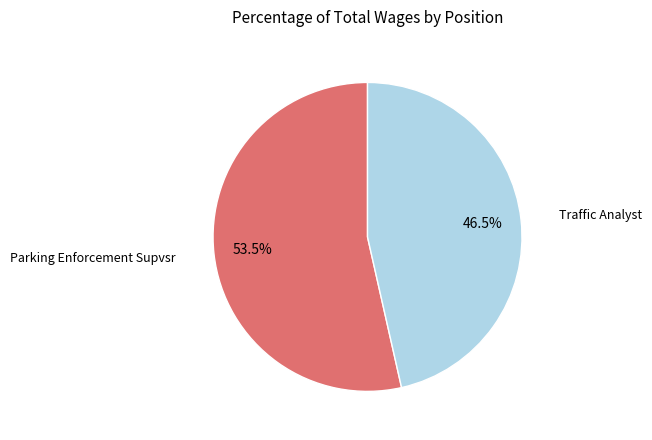

Rank the categories by value from highest to lowest.

Parking Enforcement Supvsr, Traffic Analyst